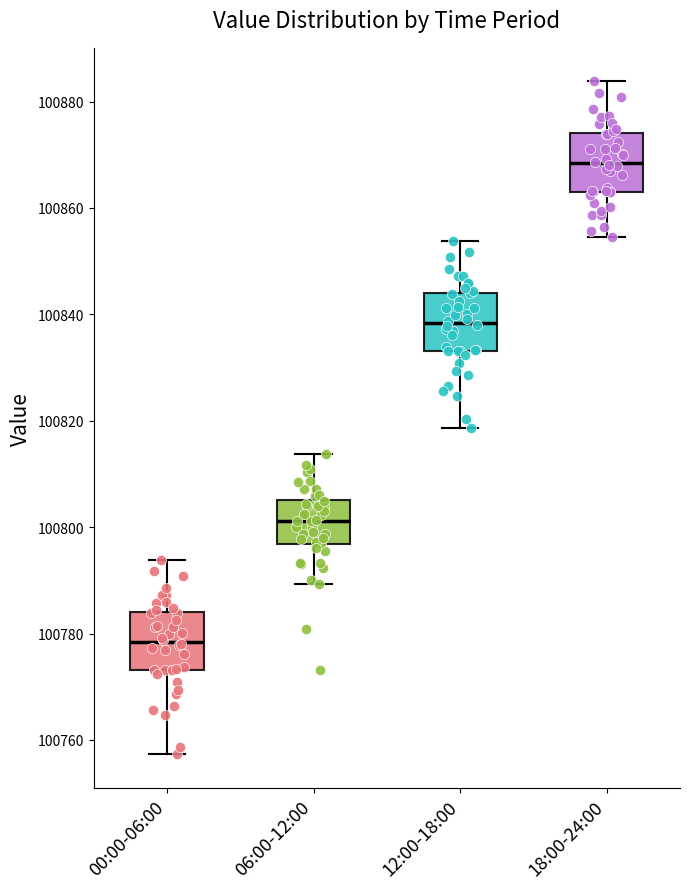

Which box has the lowest median line?

00:00-06:00